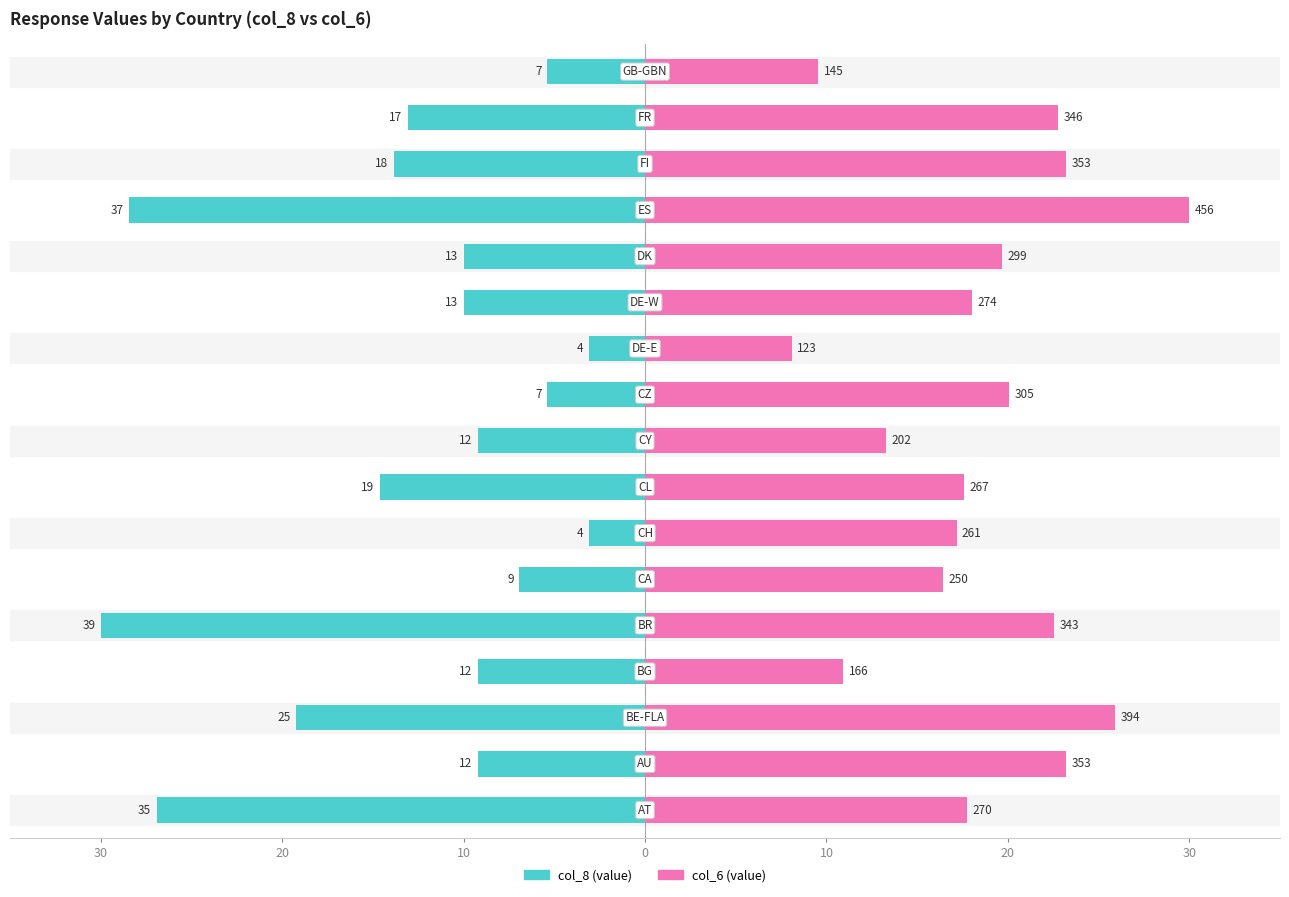

What is the average value of the col_8 (value) series?

-12.8